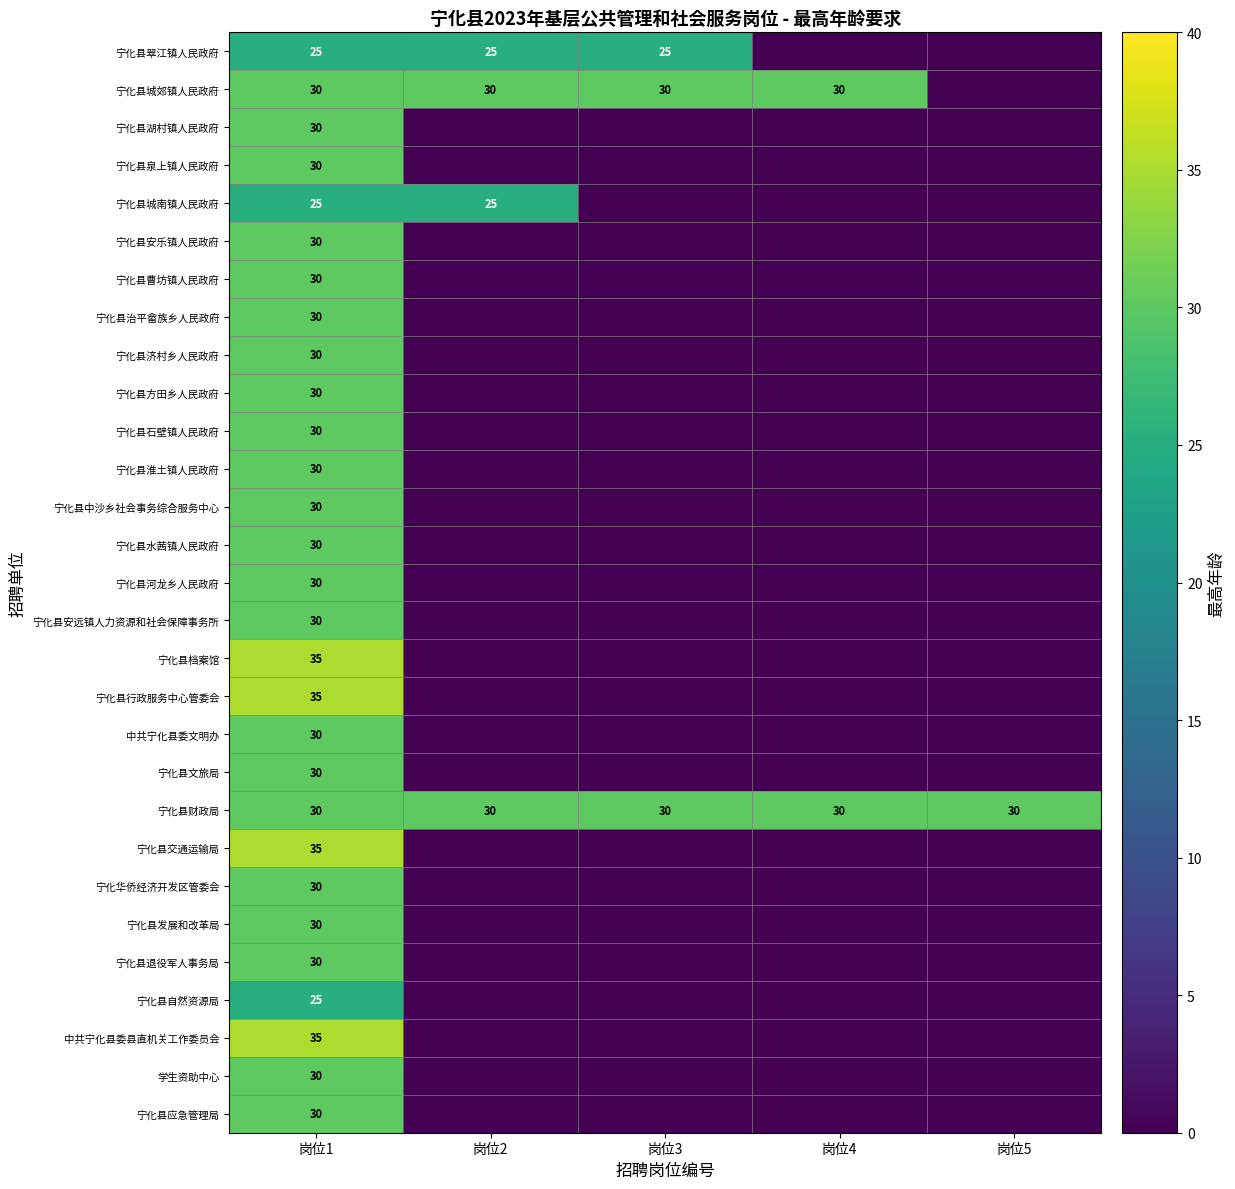

True or false: 宁化县翠江镇人民政府 has a value of 39 at 岗位3.

False